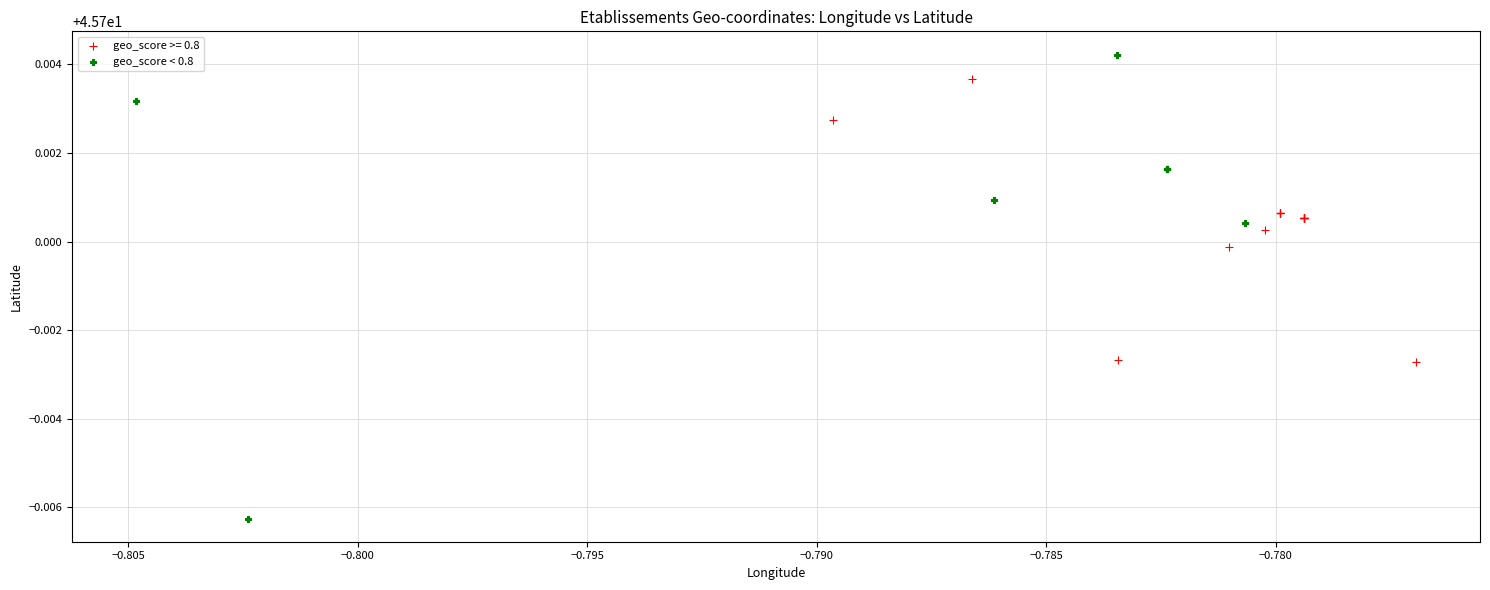

Which series has the widest spread of Y values?

geo_score < 0.8